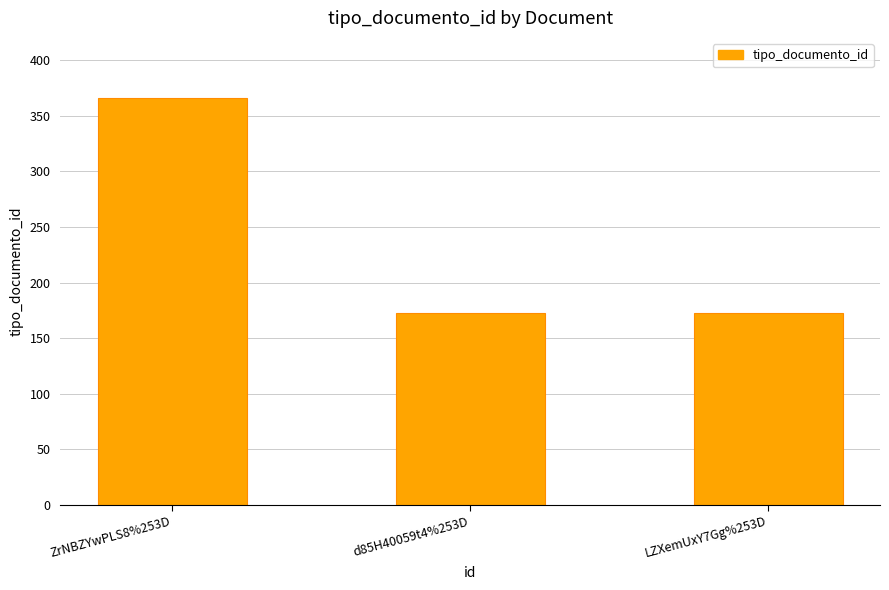

Count the number of data series in this chart.

1